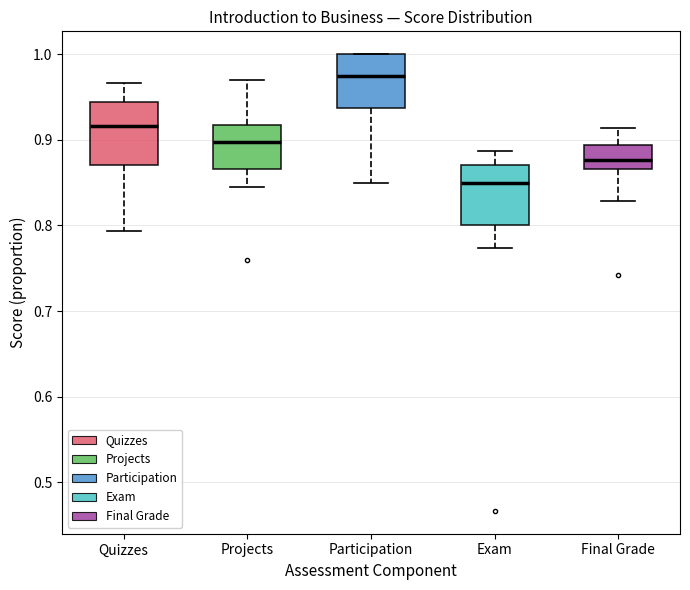

Reading left to right, read every box against the y-axis: the position of its median line, the range the box covers, and the ends of its whiskers. The values are not printed on the chart, so give them approximately, as read against the axis.

Quizzes: median 0.92, box 0.87 to 0.94, whiskers 0.79 to 0.97
Projects: median 0.90, box 0.87 to 0.92, whiskers 0.85 to 0.97
Participation: median 0.98, box 0.94 to 1.00, whiskers 0.85 to 1.00
Exam: median 0.85, box 0.80 to 0.87, whiskers 0.77 to 0.89
Final Grade: median 0.88, box 0.87 to 0.89, whiskers 0.83 to 0.91